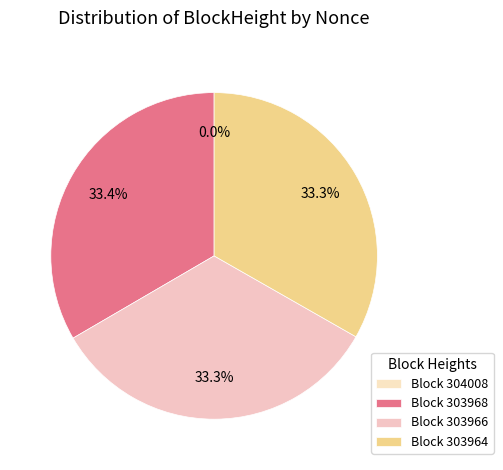

Is there any slice that represents more than half of the pie?

No